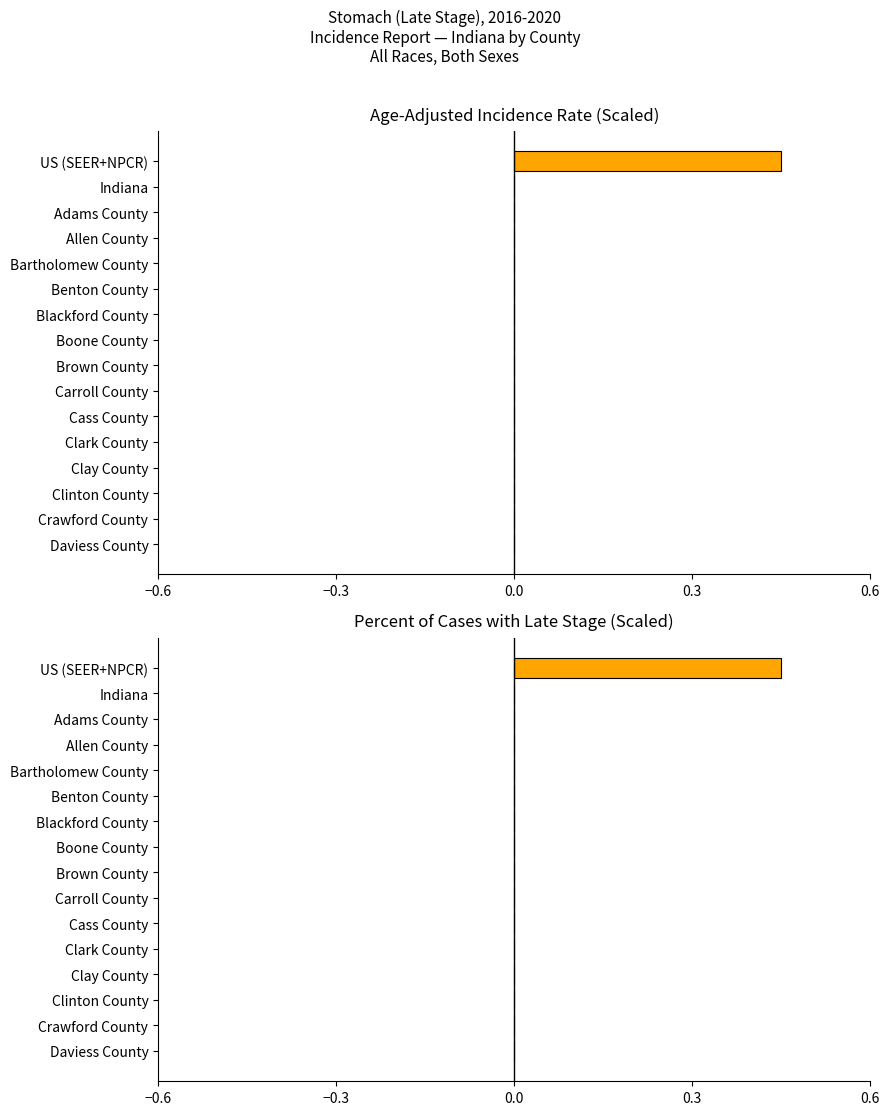

Reading left to right, what are all the values shown in this chart?

Age-Adjusted Rate: 0.5	0.0	0.0	0.0	0.0	0.0	0.0	0.0	0.0	0.0	0.0	0.0	0.0	0.0	0.0	0.0
Percent Late Stage: 0.5	0.0	0.0	0.0	0.0	0.0	0.0	0.0	0.0	0.0	0.0	0.0	0.0	0.0	0.0	0.0